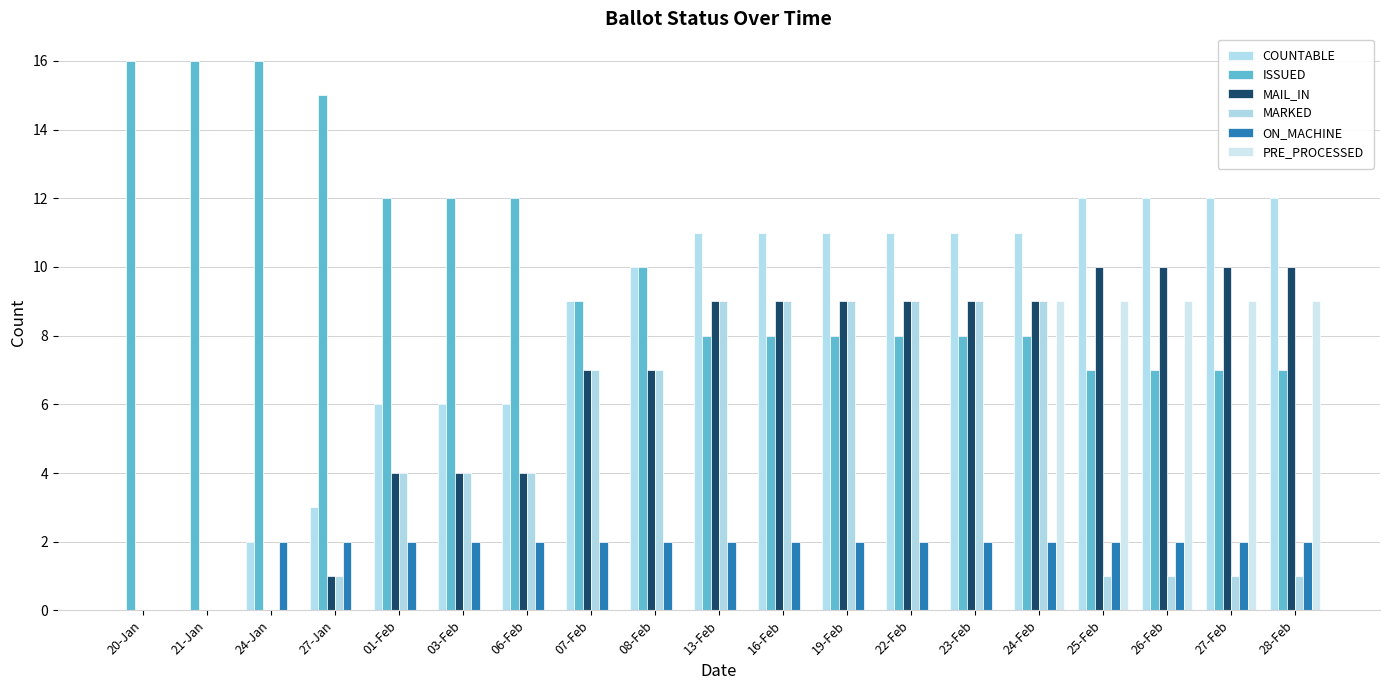

How many categories are shown in the chart?

19